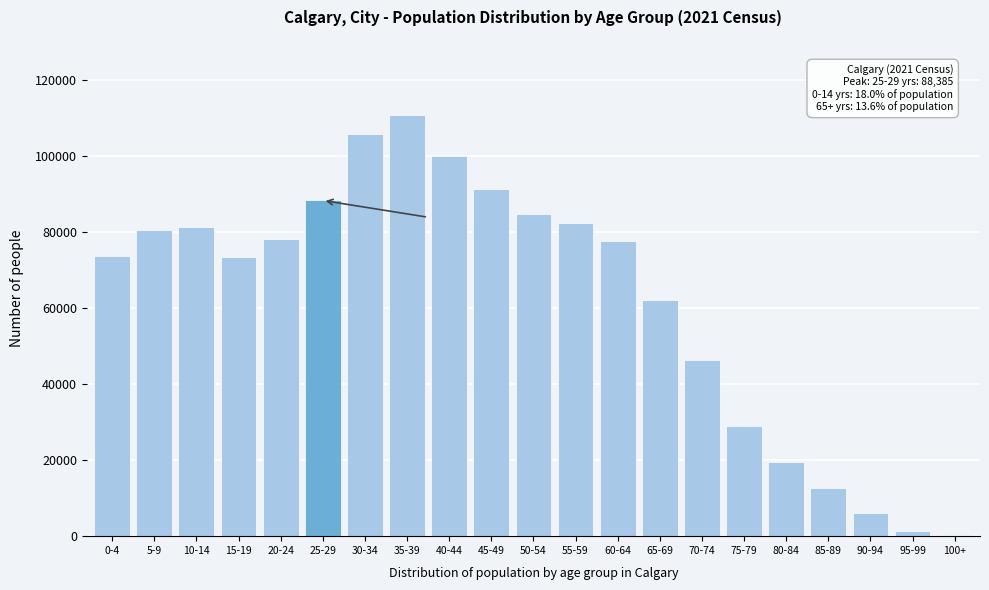

What is the maximum value shown in the chart?

110765